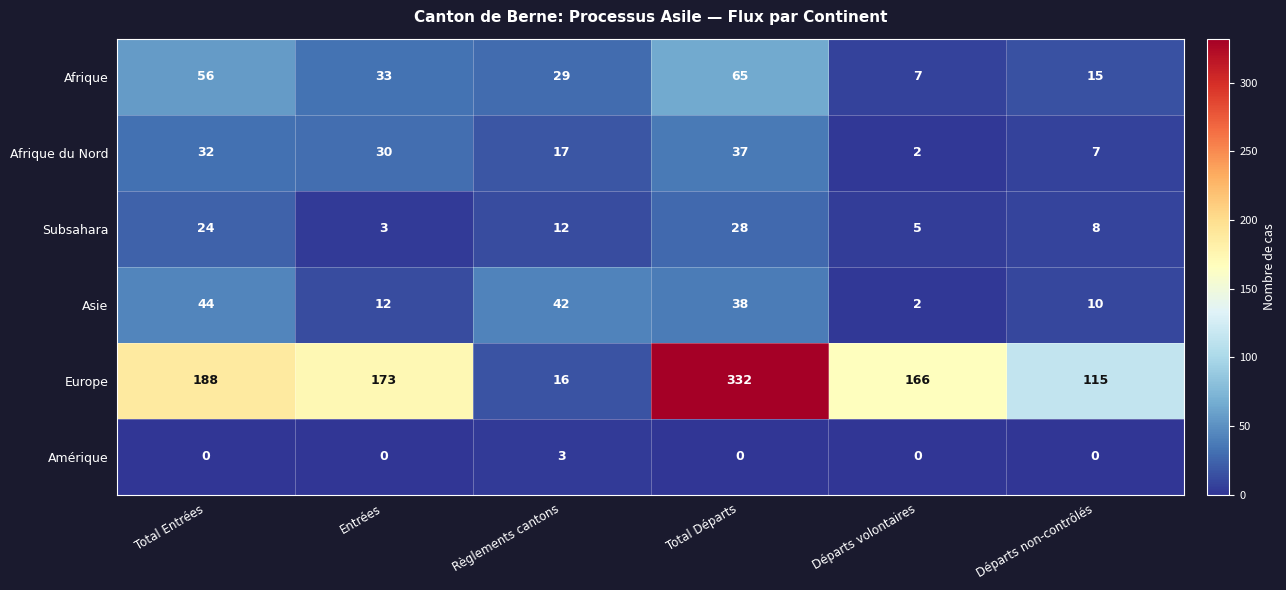

Rank the series by their maximum value, from highest to lowest.

Europe, Afrique, Asie, Afrique du Nord, Subsahara, Amérique